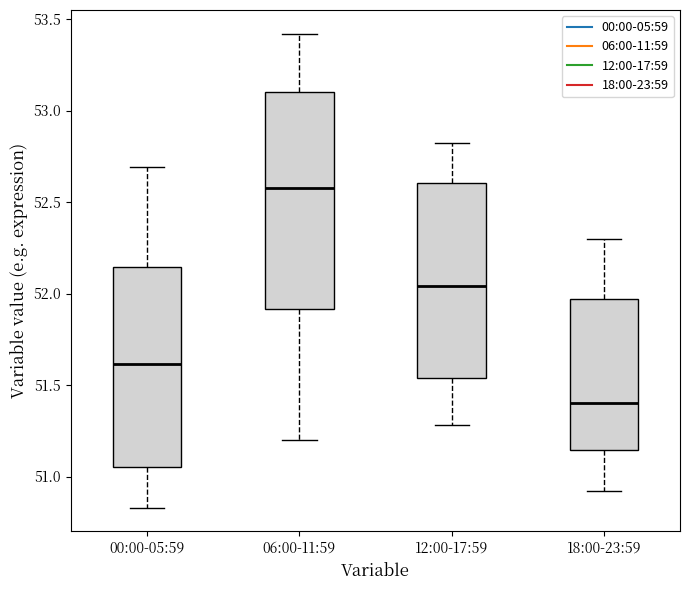

Reading left to right, transcribe this box plot: for each box, give where its median line is, the range the box spans, and where its two whiskers end, as read against the y-axis. The values are not printed on the chart, so give them approximately, as read against the axis.

00:00-05:59: median 51.60, box 51.05 to 52.15, whiskers 50.85 to 52.70
06:00-11:59: median 52.60, box 51.90 to 53.10, whiskers 51.20 to 53.40
12:00-17:59: median 52.05, box 51.55 to 52.60, whiskers 51.30 to 52.80
18:00-23:59: median 51.40, box 51.15 to 51.95, whiskers 50.90 to 52.30